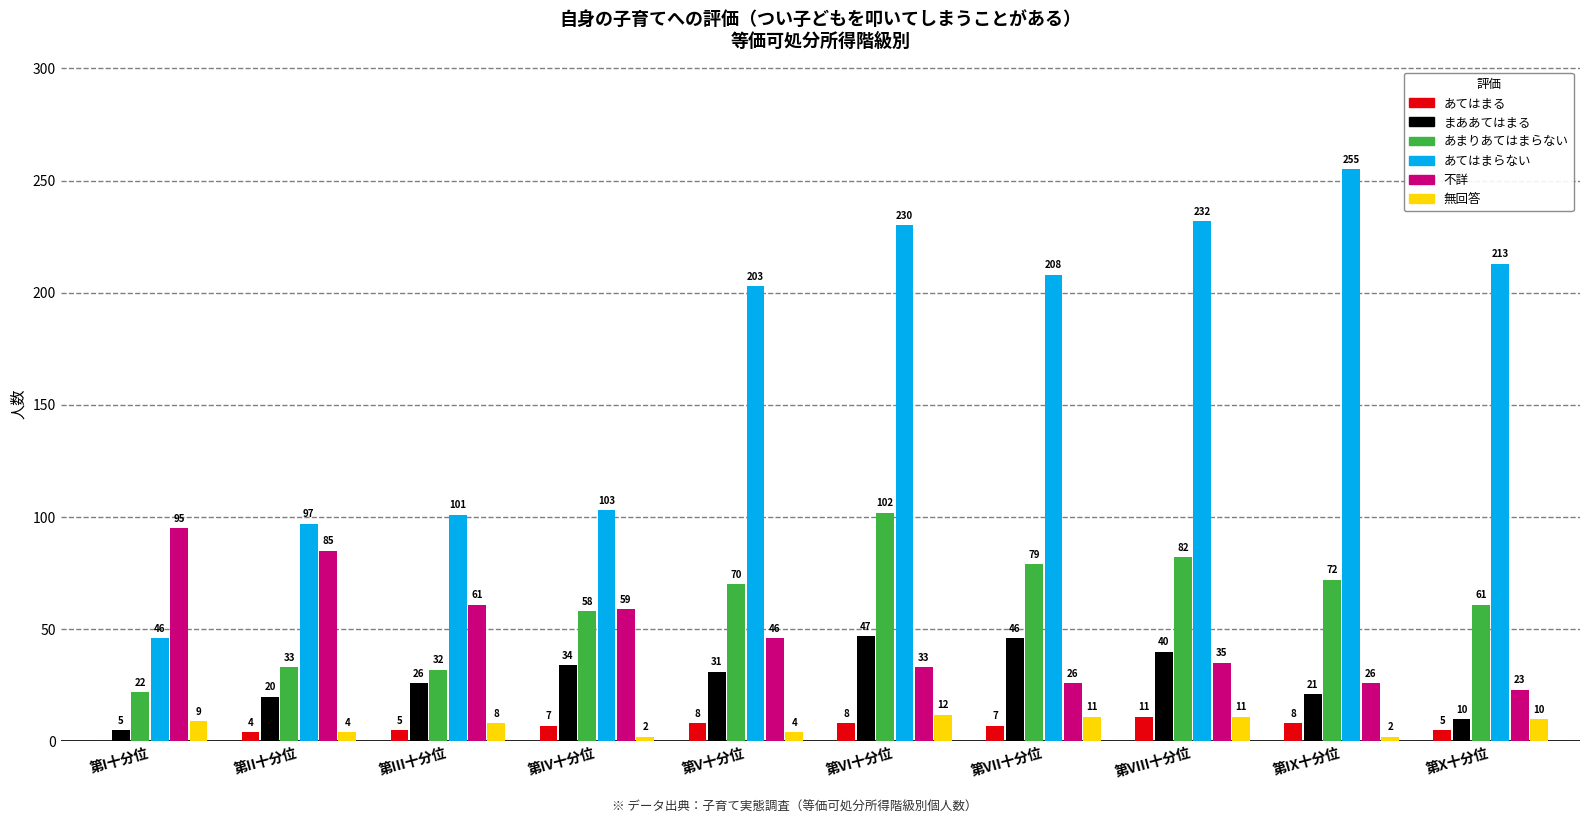

How many distinct data groups are displayed?

6